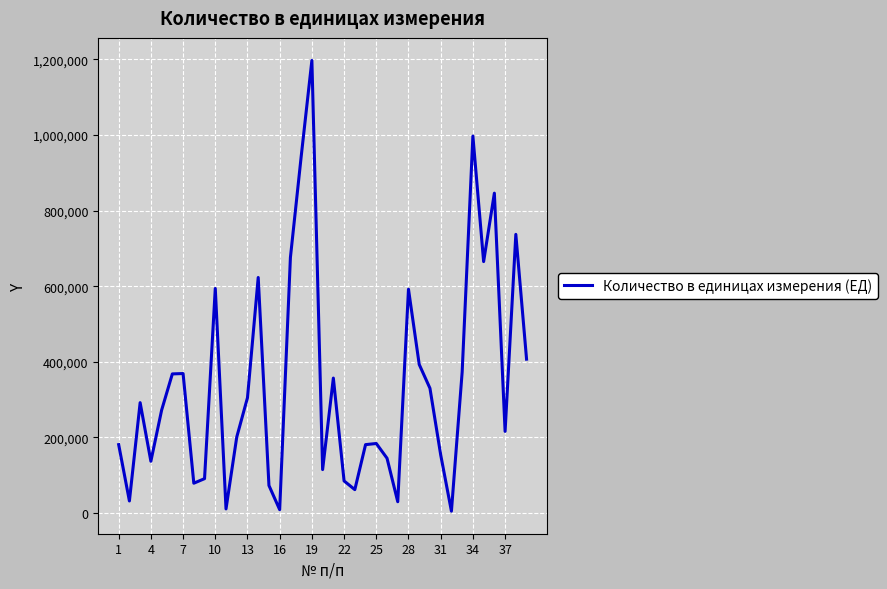

What is the greatest value displayed?

1197000